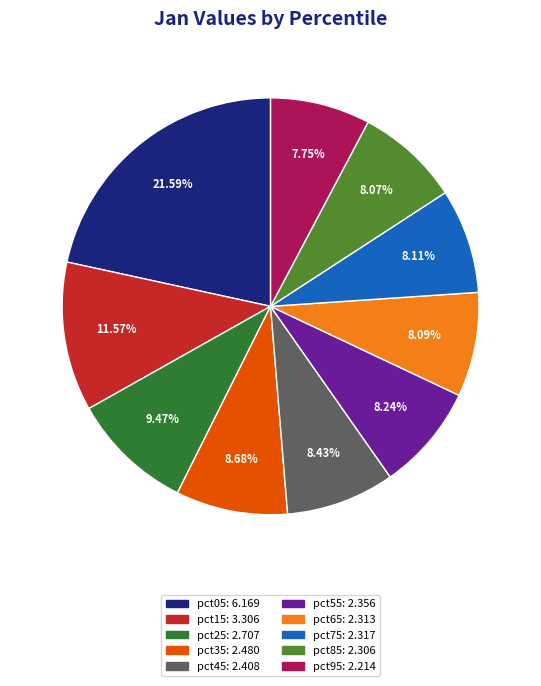

Is there a majority slice in this chart?

No